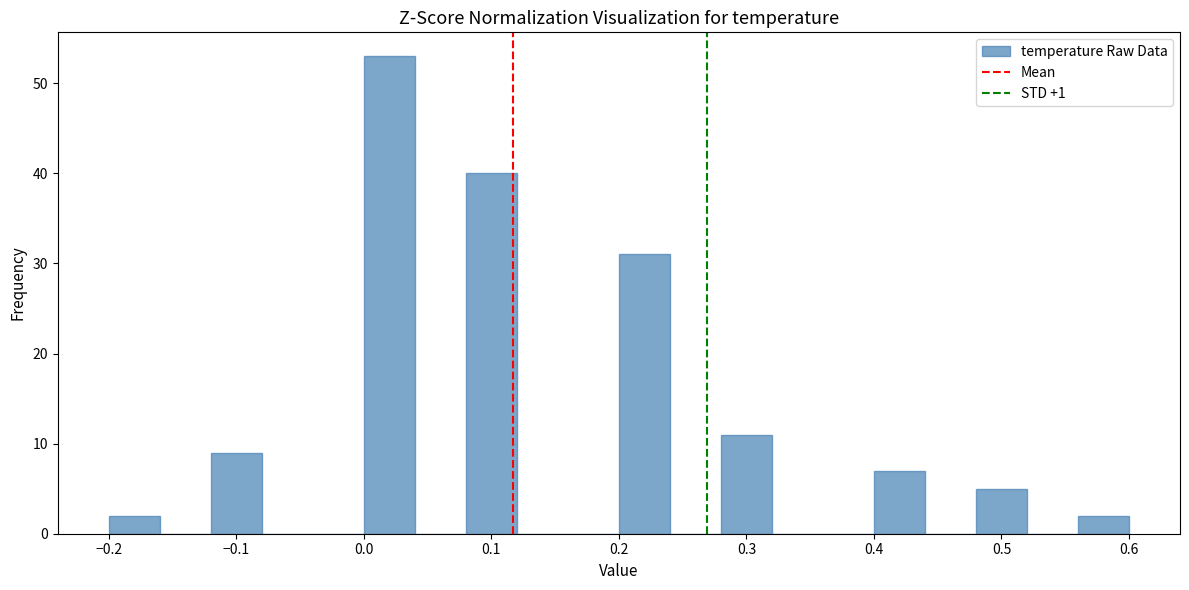

Reading left to right, transcribe this chart: for each bar, give the range it covers on the x-axis and its height. The values are not printed on the chart, so give them approximately, as read against the axis.

-0.20 to -0.16: 2
-0.16 to -0.12: 0
-0.12 to -0.08: 9
-0.08 to -0.04: 0
-0.04 to 0.00: 0
0.00 to 0.04: 53
0.04 to 0.08: 0
0.08 to 0.12: 40
0.12 to 0.16: 0
0.16 to 0.20: 0
0.20 to 0.24: 31
0.24 to 0.28: 0
0.28 to 0.32: 11
0.32 to 0.36: 0
0.36 to 0.40: 0
0.40 to 0.44: 7
0.44 to 0.48: 0
0.48 to 0.52: 5
0.52 to 0.56: 0
0.56 to 0.60: 2